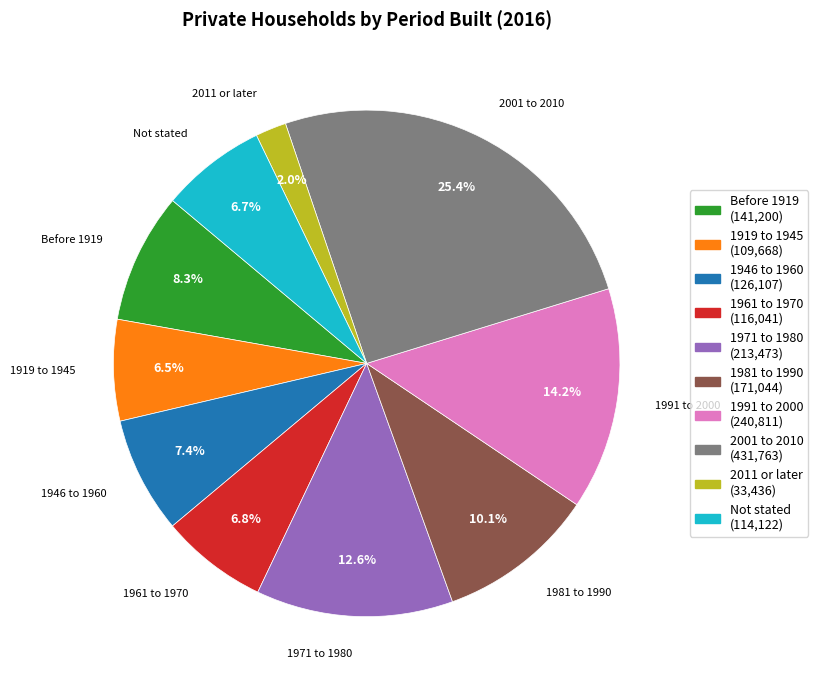

To the nearest percent, what percentage of the pie is Not stated?

7%